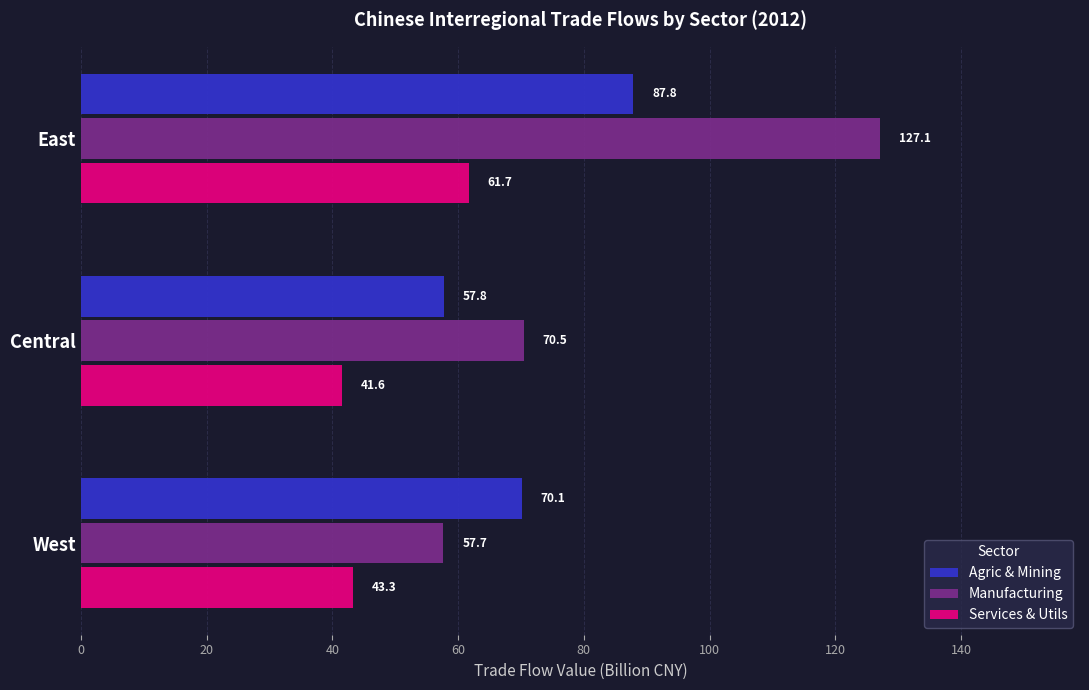

Where is Manufacturing nearest to the value 92?

Central